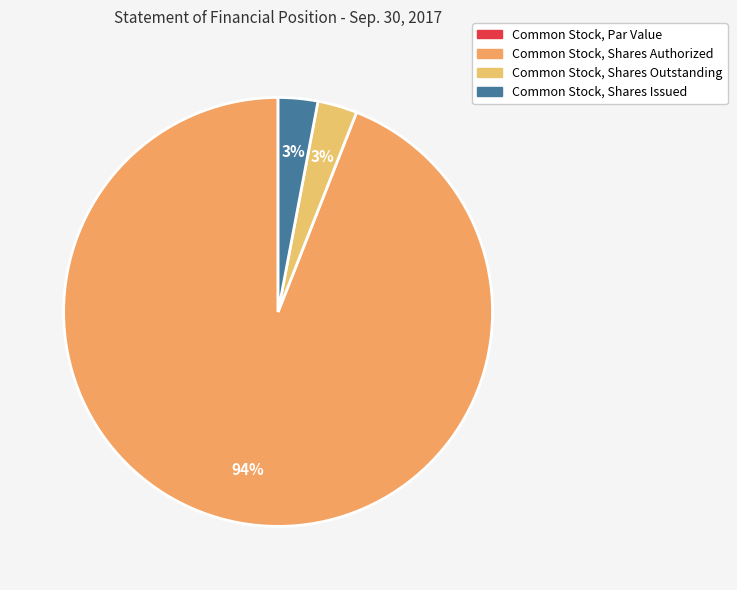

To the nearest percent, what is the difference between the largest and smallest slice percentages?

94%